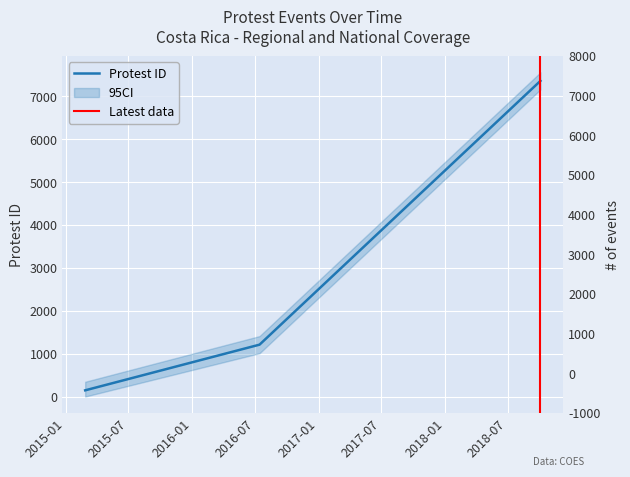

Reading right to left, list all the values displayed in this chart.

7362	1210	145